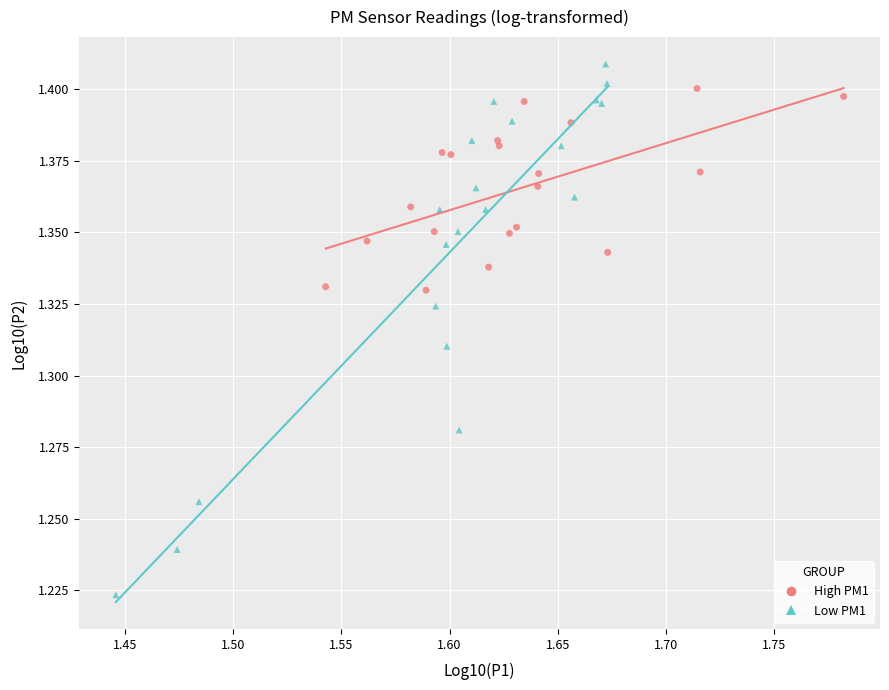

What are all the series names shown in the legend?

High PM1, Low PM1